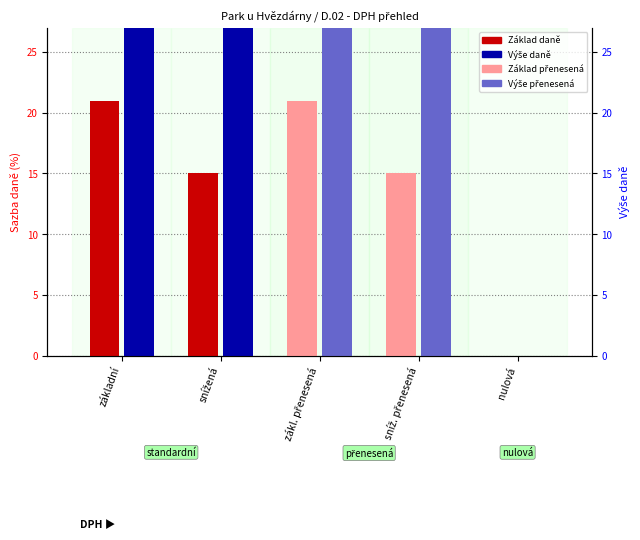

Reading left to right, what are all the values shown in this chart?

Základ daně (Kč): 21	15	21	15	0
Výše daně (Kč): 1050	750	1050	750	0